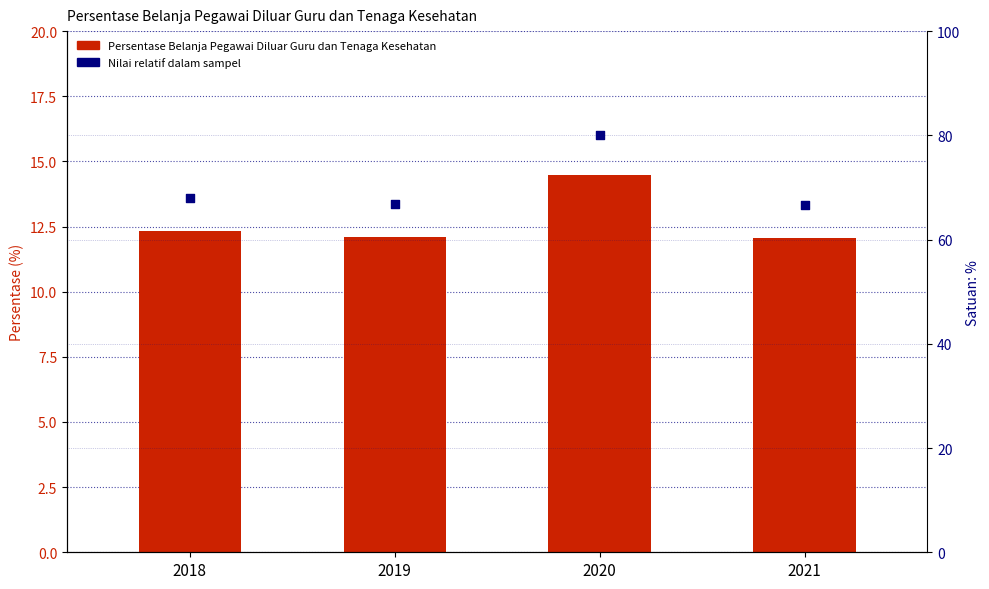

What is the total value across all series at 2018?

80.4